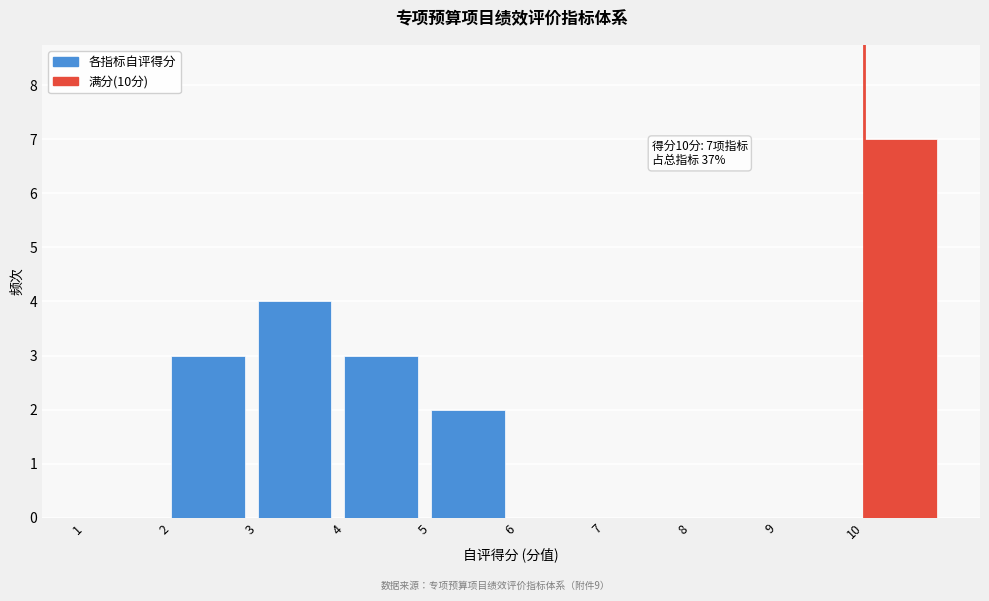

Which range on the x-axis has the tallest bar?

10 to 11